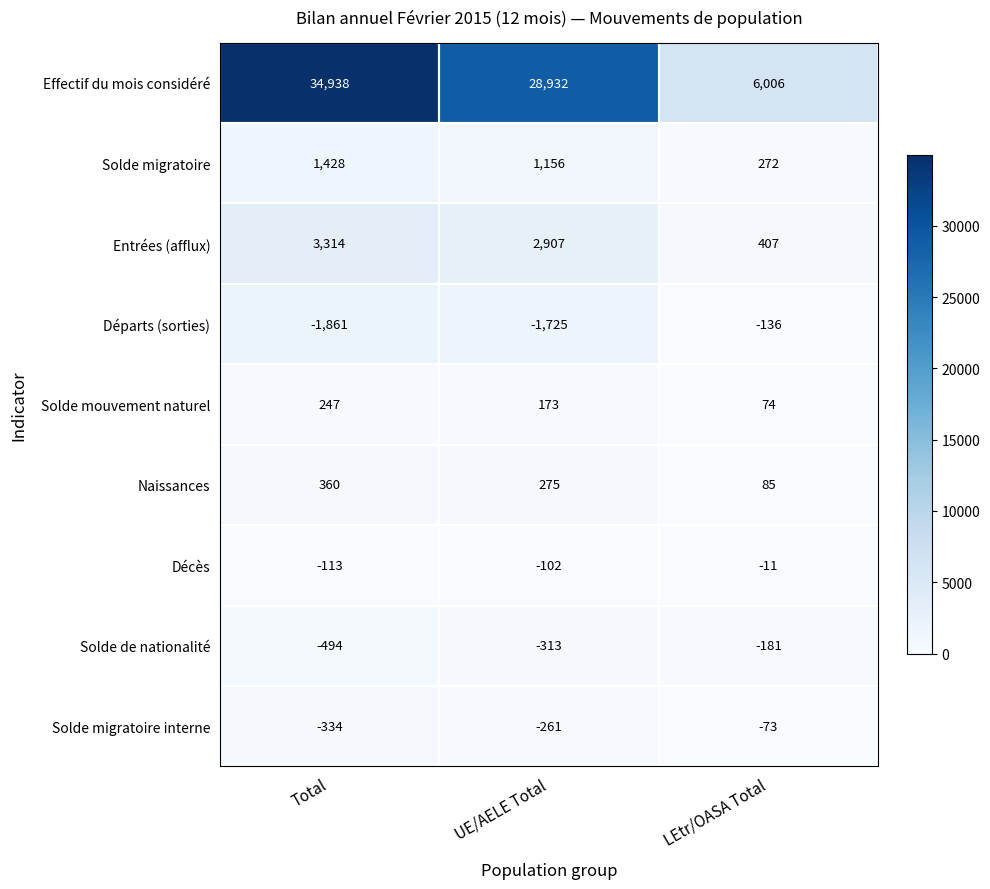

How many data points in Solde migratoire are less than 1156?

1